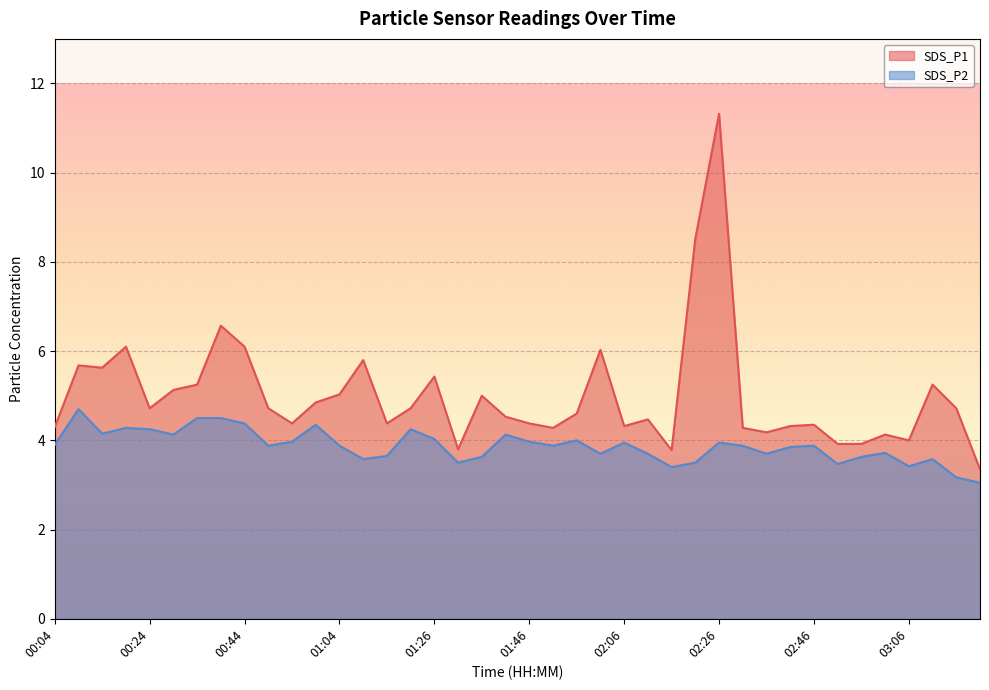

How many lines are shown in the chart?

2